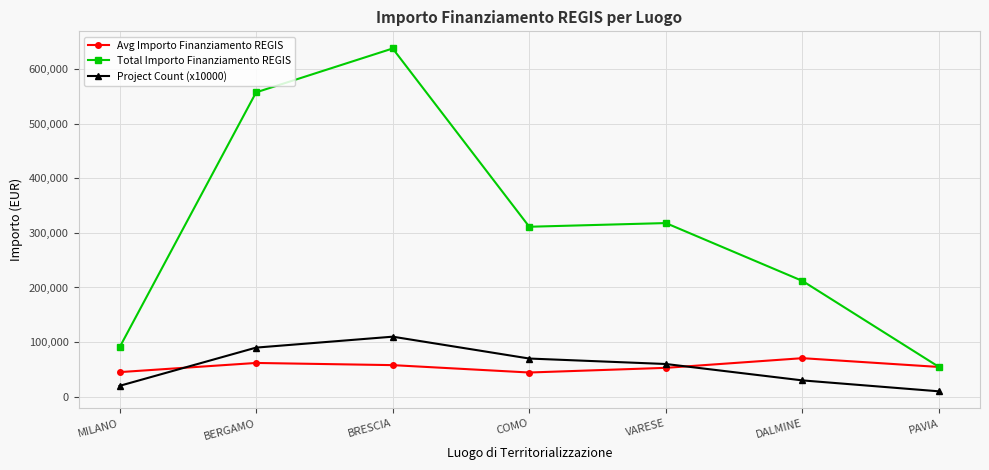

Which series has the largest total across all categories?

Total Importo Finanziamento REGIS